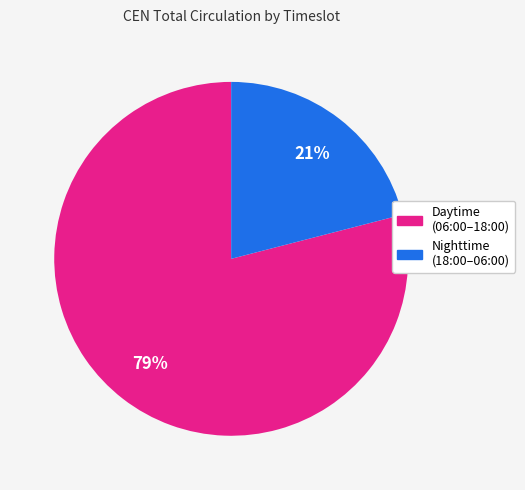

To the nearest percent, what is the average slice percentage?

50%